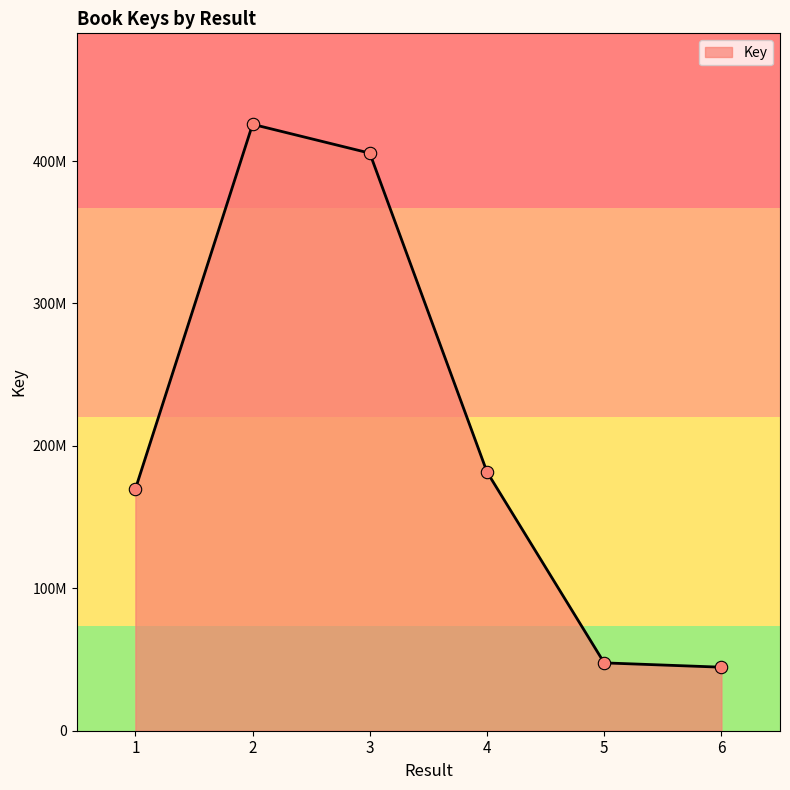

What is the change in value from 1 to 6?

-125079398